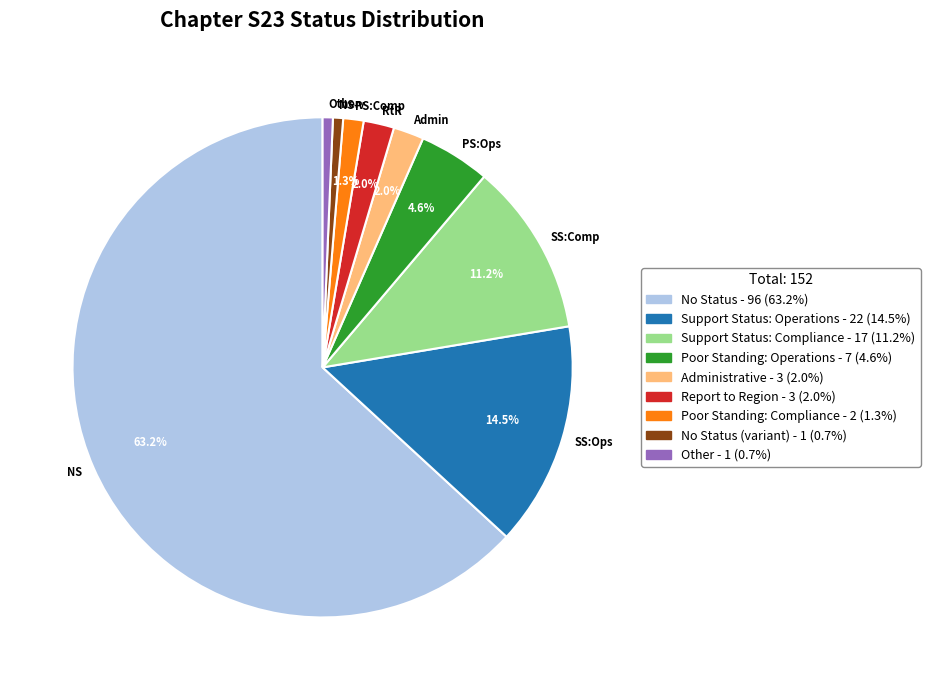

Does any single category account for the majority?

Yes